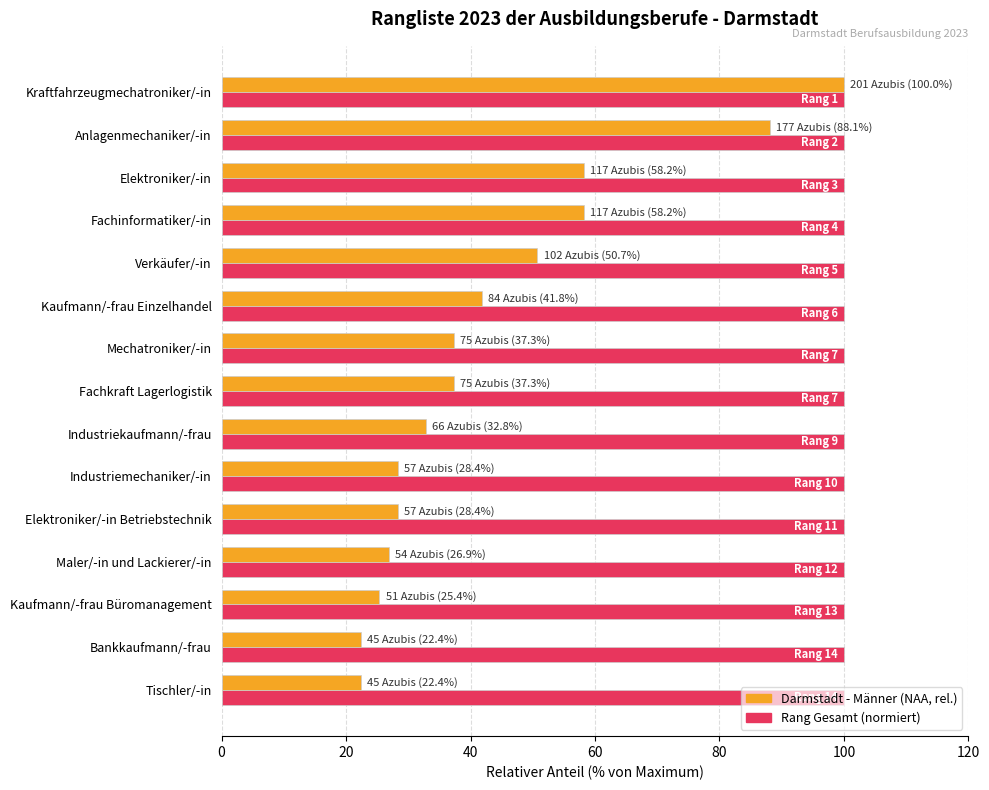

What is the difference between the highest and lowest values at Elektroniker/-in?

41.8